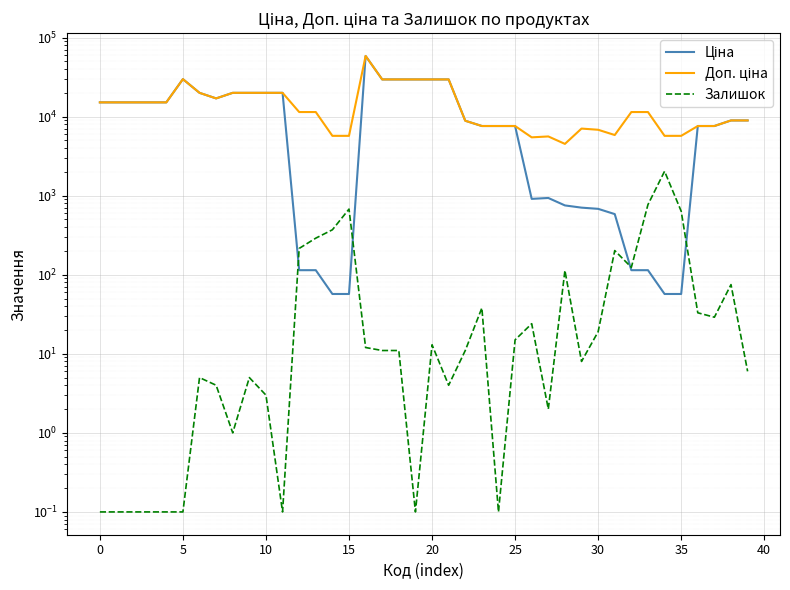

At which label is Залишок closest to 1016?

33